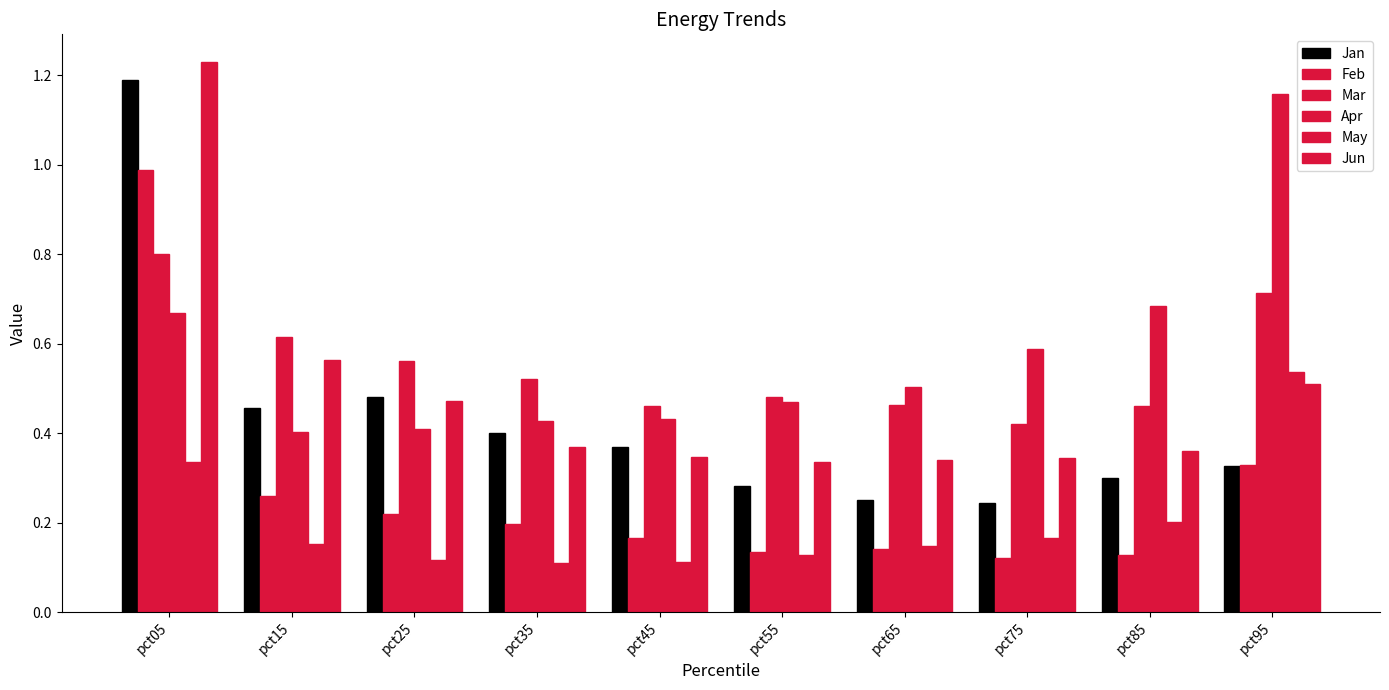

Reading right to left, extract all data points from this chart.

Jan: 0.3	0.3	0.2	0.2	0.3	0.4	0.4	0.5	0.5	1.2
Feb: 0.3	0.1	0.1	0.1	0.1	0.2	0.2	0.2	0.3	1.0
Mar: 0.7	0.5	0.4	0.5	0.5	0.5	0.5	0.6	0.6	0.8
Apr: 1.2	0.7	0.6	0.5	0.5	0.4	0.4	0.4	0.4	0.7
May: 0.5	0.2	0.2	0.1	0.1	0.1	0.1	0.1	0.2	0.3
Jun: 0.5	0.4	0.3	0.3	0.3	0.3	0.4	0.5	0.6	1.2